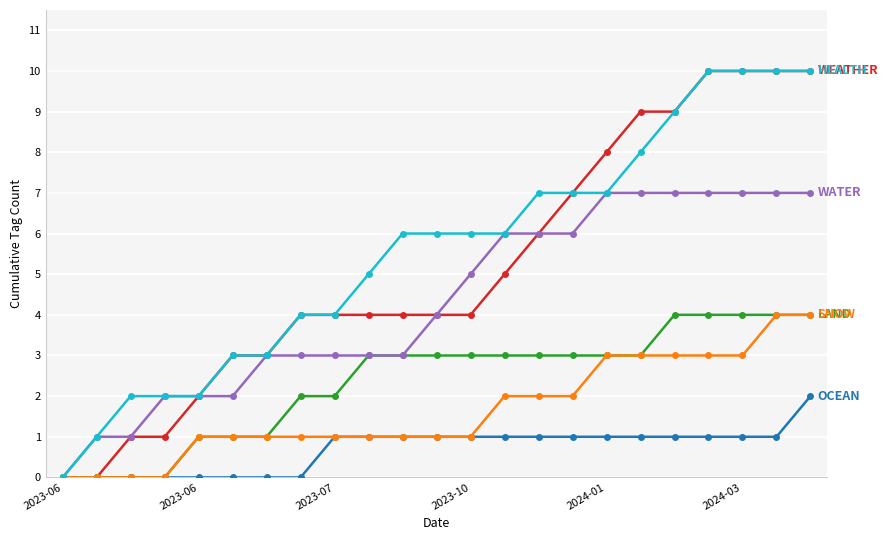

What is the greatest value displayed?

10